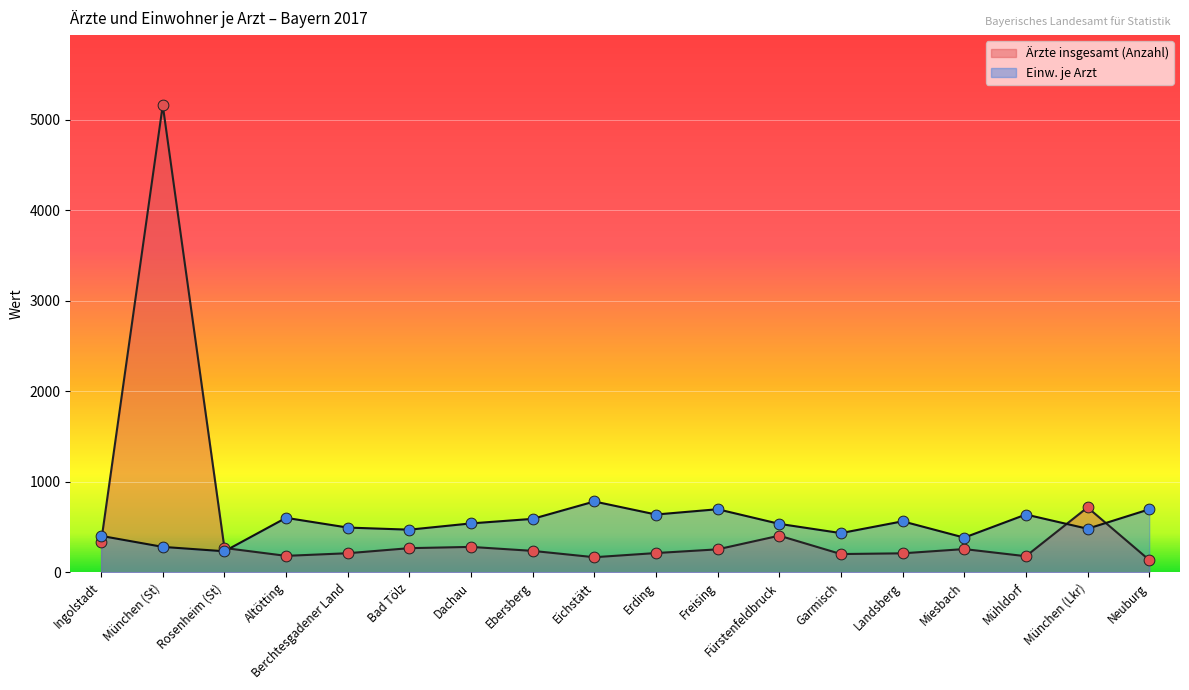

Is the value of Einw. je Arzt at Ingolstadt greater than the value of Ärzte insgesamt (Anzahl) at Dachau?

Yes